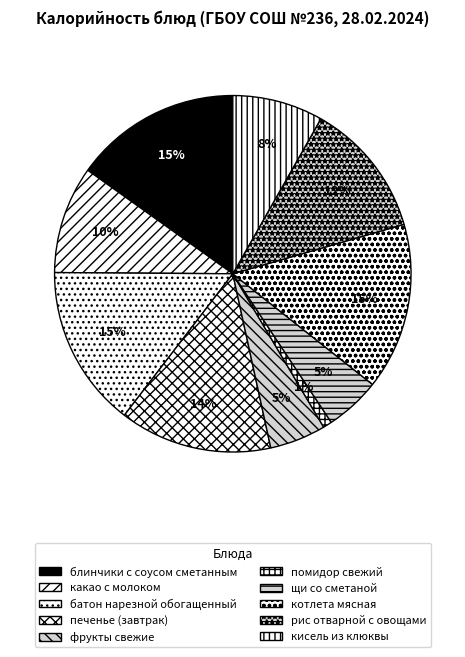

What is the smallest slice in the pie chart?

помидор свежий